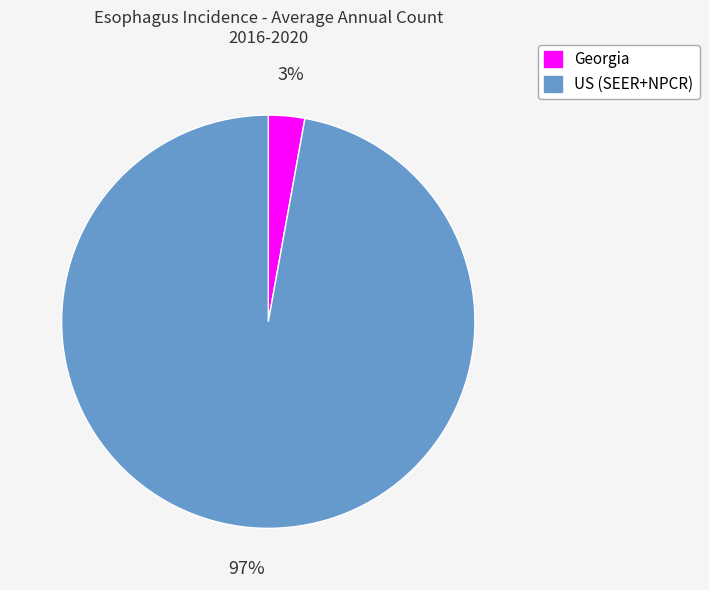

How many segments does this pie chart have?

2